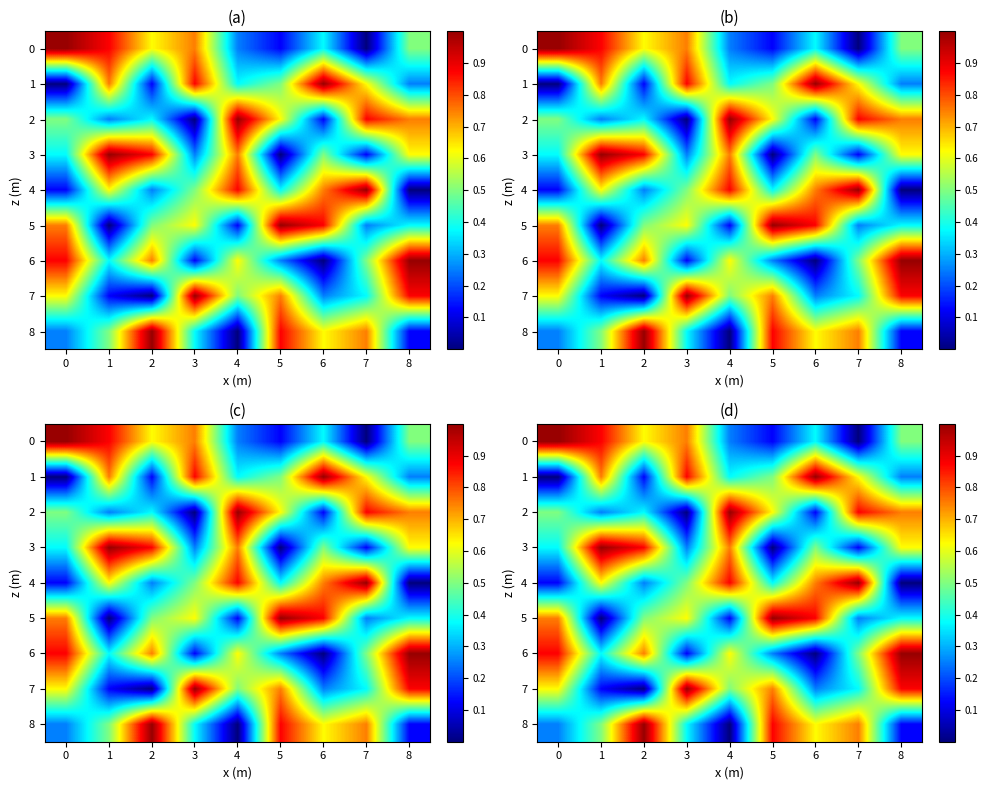

Between 1 and 8, which series saw the biggest shift?

7